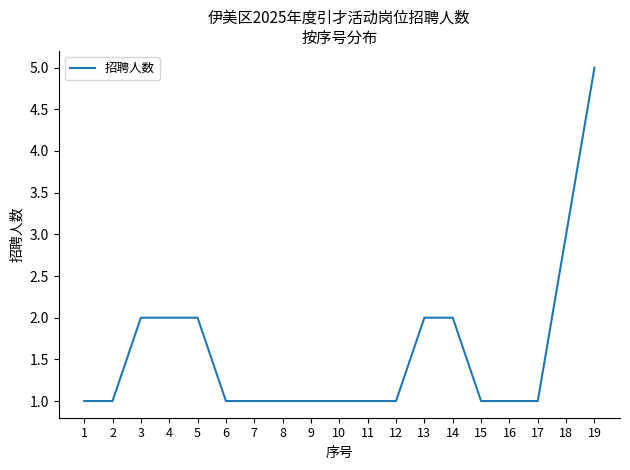

Approximately how many times larger is the value at 7 compared to 10?

1.0